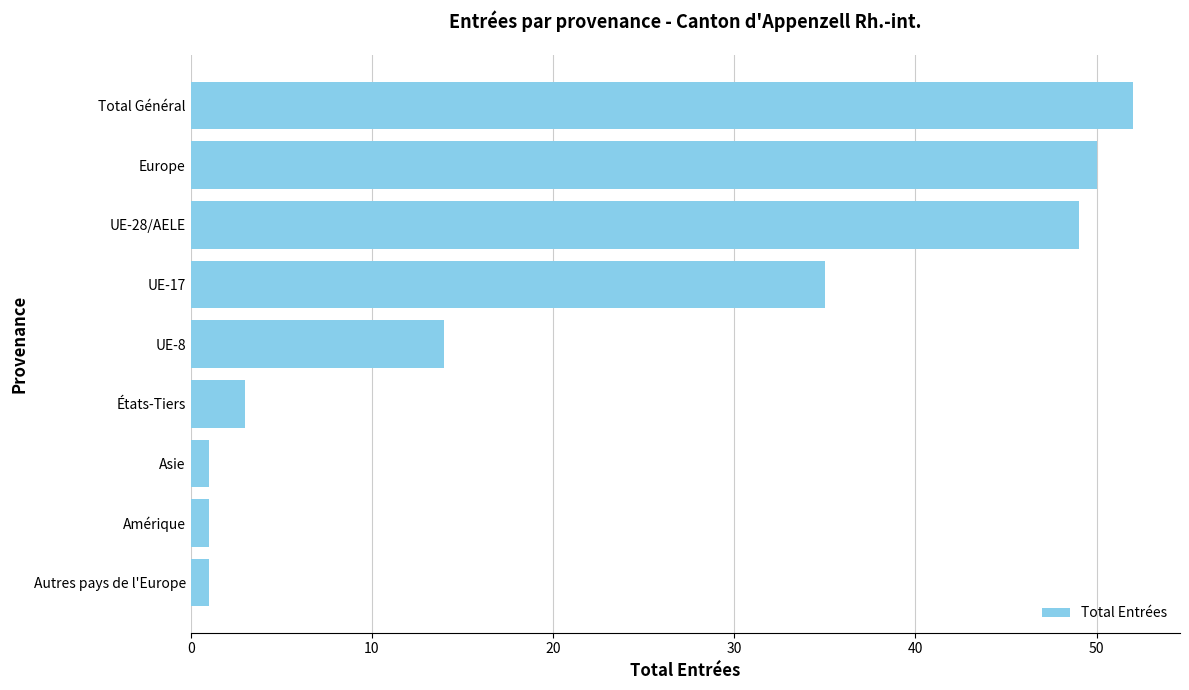

What is the ratio of the value at Europe to the value at UE-17?

1.4